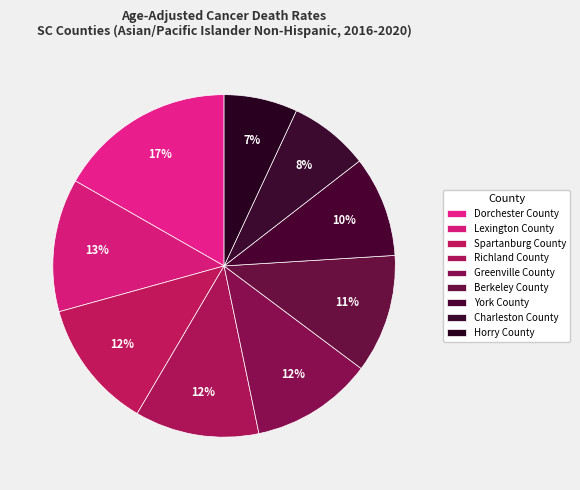

To the nearest percent, what is the combined percentage of Lexington County and Richland County?

24%